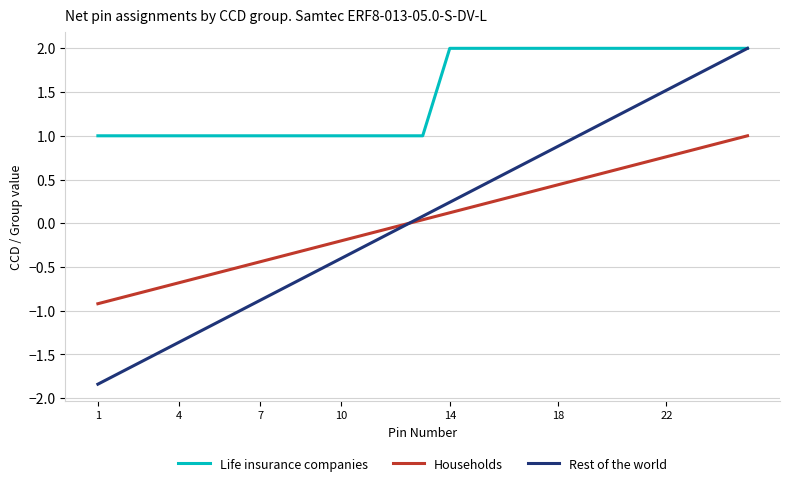

Which series has the largest total across all categories?

Life insurance companies